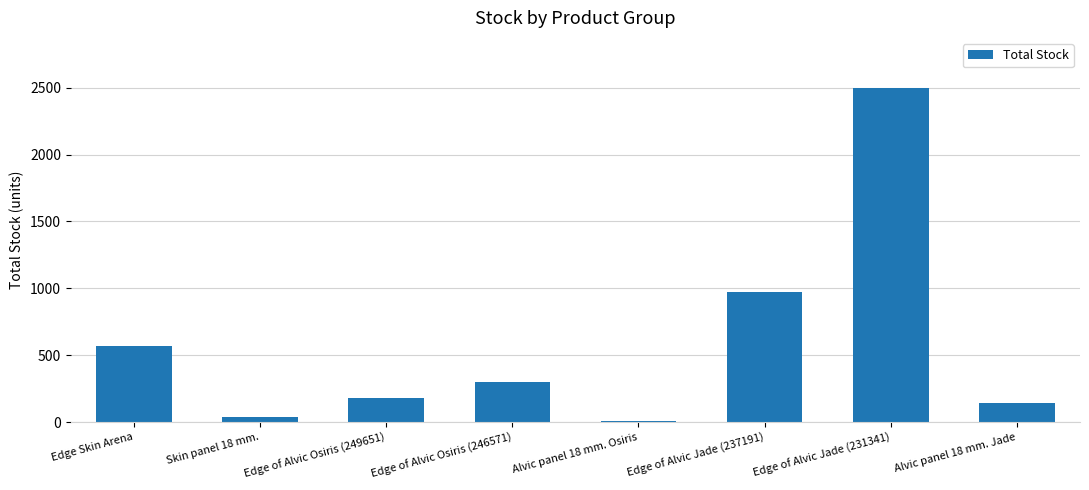

List the labels in order of value, largest first.

Edge of Alvic Jade (231341), Edge of Alvic Jade (237191), Edge Skin Arena, Edge of Alvic Osiris (246571), Edge of Alvic Osiris (249651), Alvic panel 18 mm. Jade, Skin panel 18 mm., Alvic panel 18 mm. Osiris